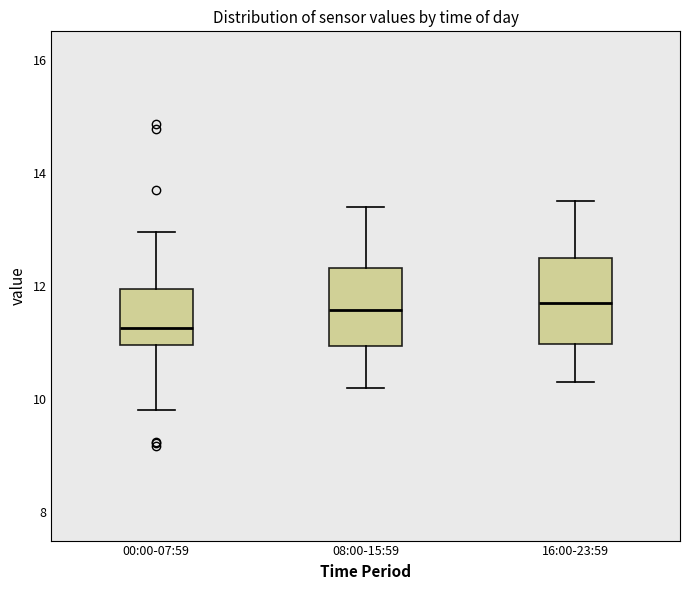

Which box has the lowest median line?

00:00-07:59